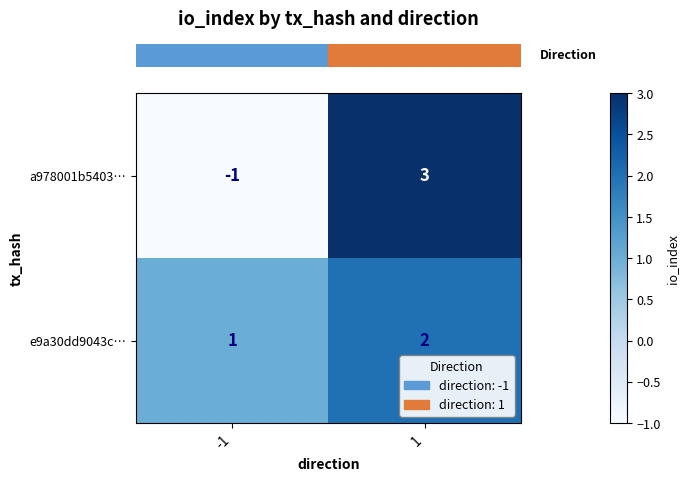

Reading left to right, transcribe all the data shown in this chart.

a978001b5403…: -1	3
e9a30dd9043c…: 1	2